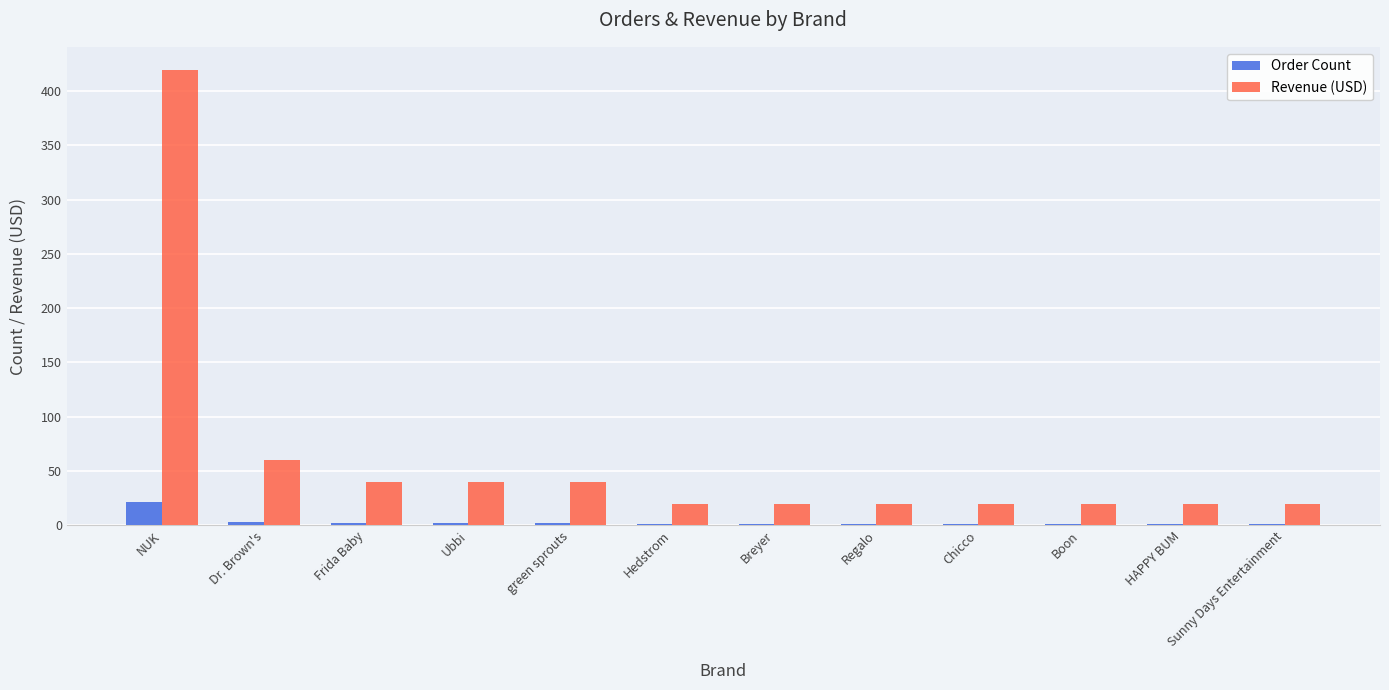

How many groups of bars are there?

12